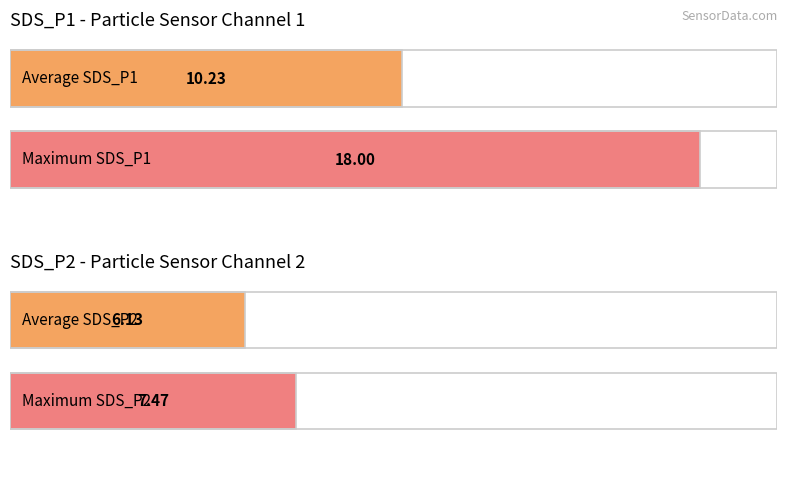

The SDS_P2 series shows 9.1 at 00:12. True or false?

False